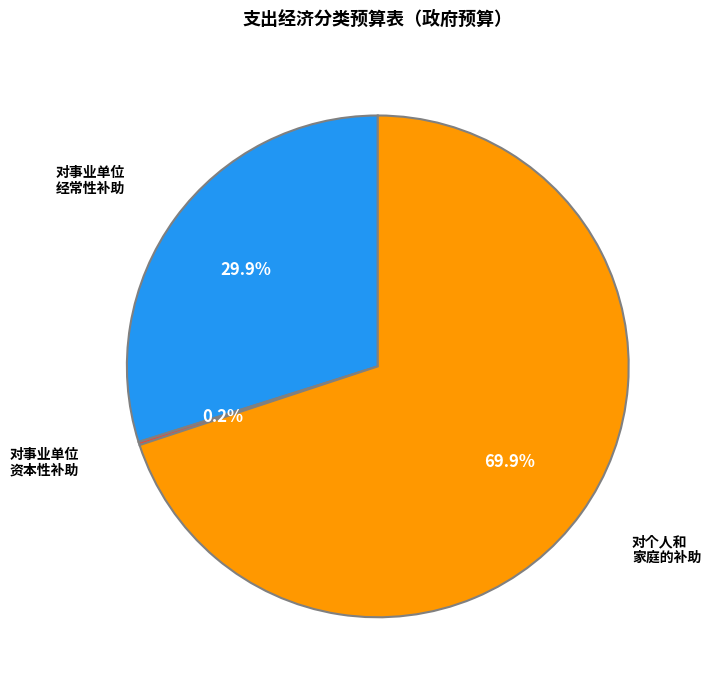

Is there a majority slice in this chart?

Yes